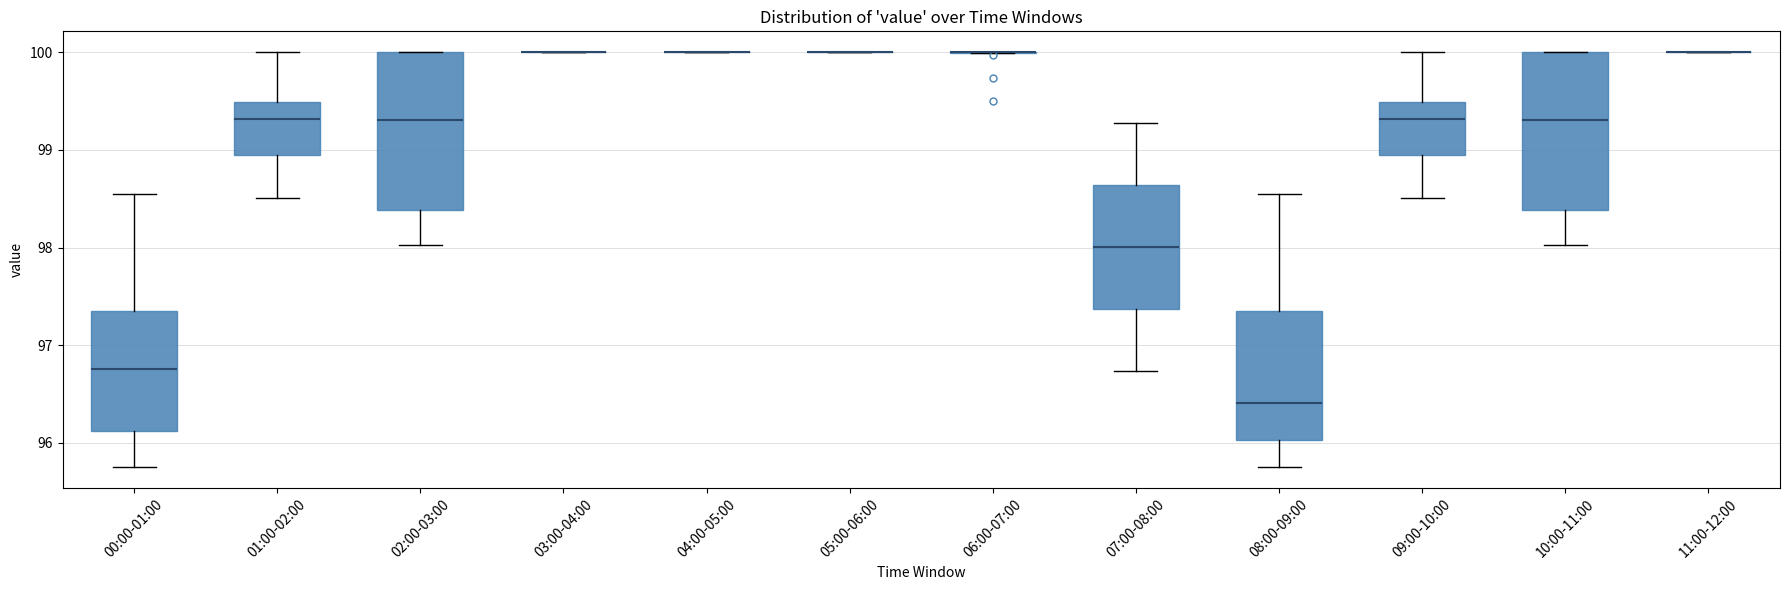

Reading left to right, read every box against the y-axis: the position of its median line, the range the box covers, and the ends of its whiskers. The values are not printed on the chart, so give them approximately, as read against the axis.

00:00-01:00: median 96.8, box 96.1 to 97.3, whiskers 95.8 to 98.6
01:00-02:00: median 99.3, box 98.9 to 99.5, whiskers 98.5 to 100.0
02:00-03:00: median 99.3, box 98.4 to 100.0, whiskers 98.0 to 100.0
03:00-04:00: box collapsed to a line at 100.0, whiskers 100.0 to 100.0
04:00-05:00: box collapsed to a line at 100.0, whiskers 100.0 to 100.0
05:00-06:00: box collapsed to a line at 100.0, whiskers 100.0 to 100.0
06:00-07:00: box collapsed to a line at 100.0, whiskers 100.0 to 100.0
07:00-08:00: median 98.0, box 97.4 to 98.6, whiskers 96.7 to 99.3
08:00-09:00: median 96.4, box 96.0 to 97.3, whiskers 95.8 to 98.6
09:00-10:00: median 99.3, box 98.9 to 99.5, whiskers 98.5 to 100.0
10:00-11:00: median 99.3, box 98.4 to 100.0, whiskers 98.0 to 100.0
11:00-12:00: box collapsed to a line at 100.0, whiskers 100.0 to 100.0